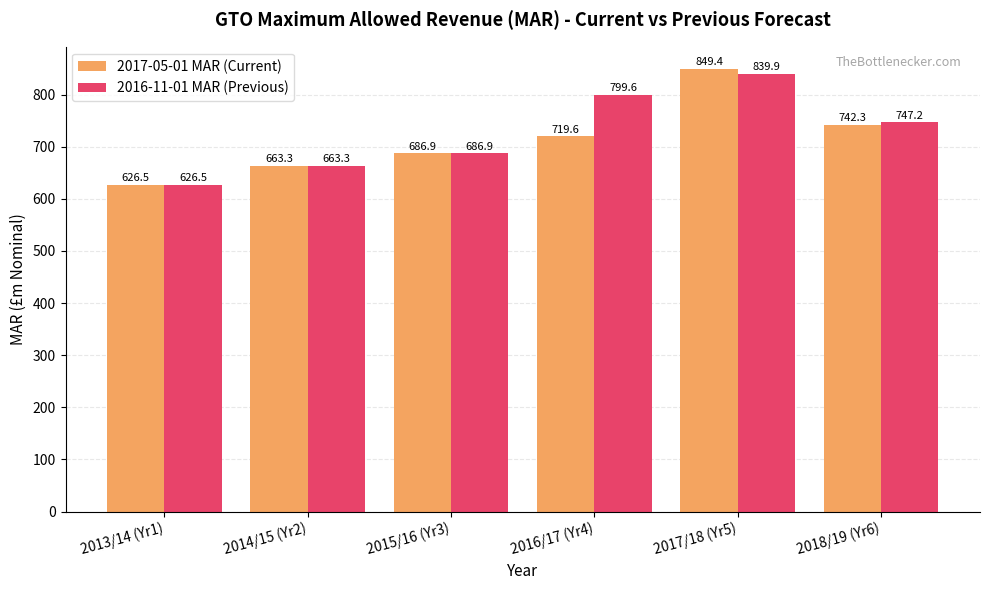

What are all the series names shown in the legend?

2017-05-01 MAR (Current), 2016-11-01 MAR (Previous)